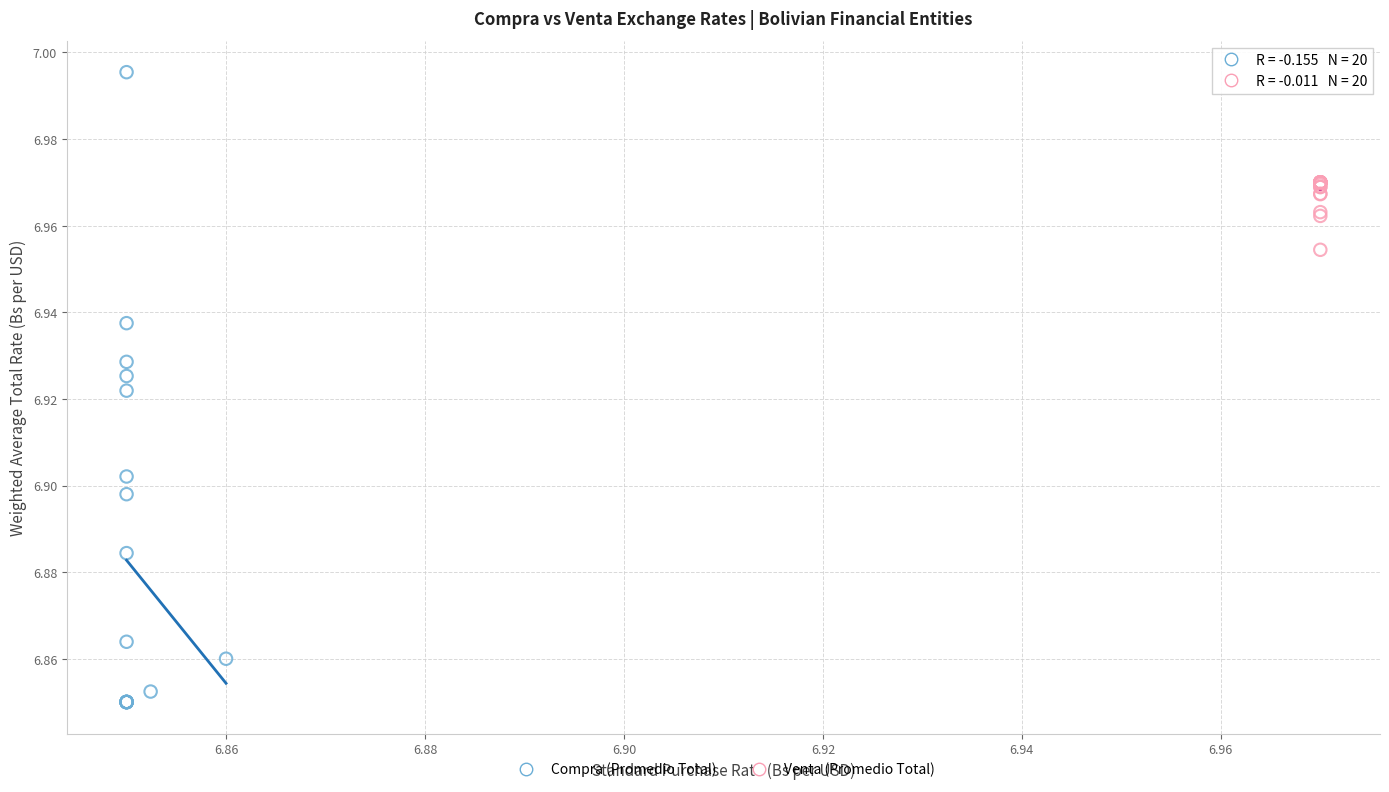

What are all the series names shown in the legend?

Compra (Promedio Total), Venta (Promedio Total)